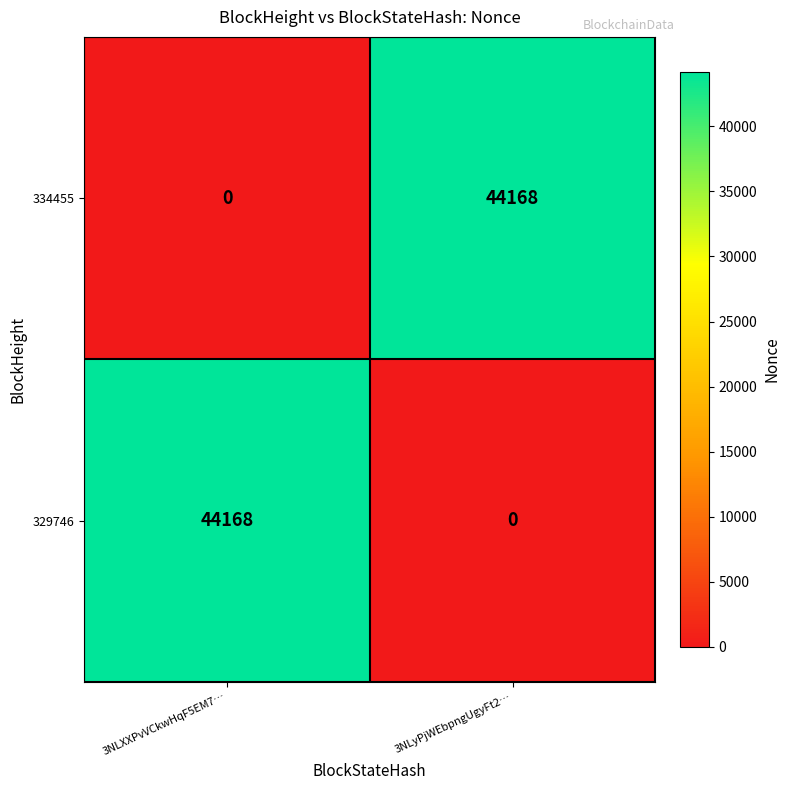

The value of 334455 at 3NLyPjWEbpngUgyFt2… is 44168. True or false?

True